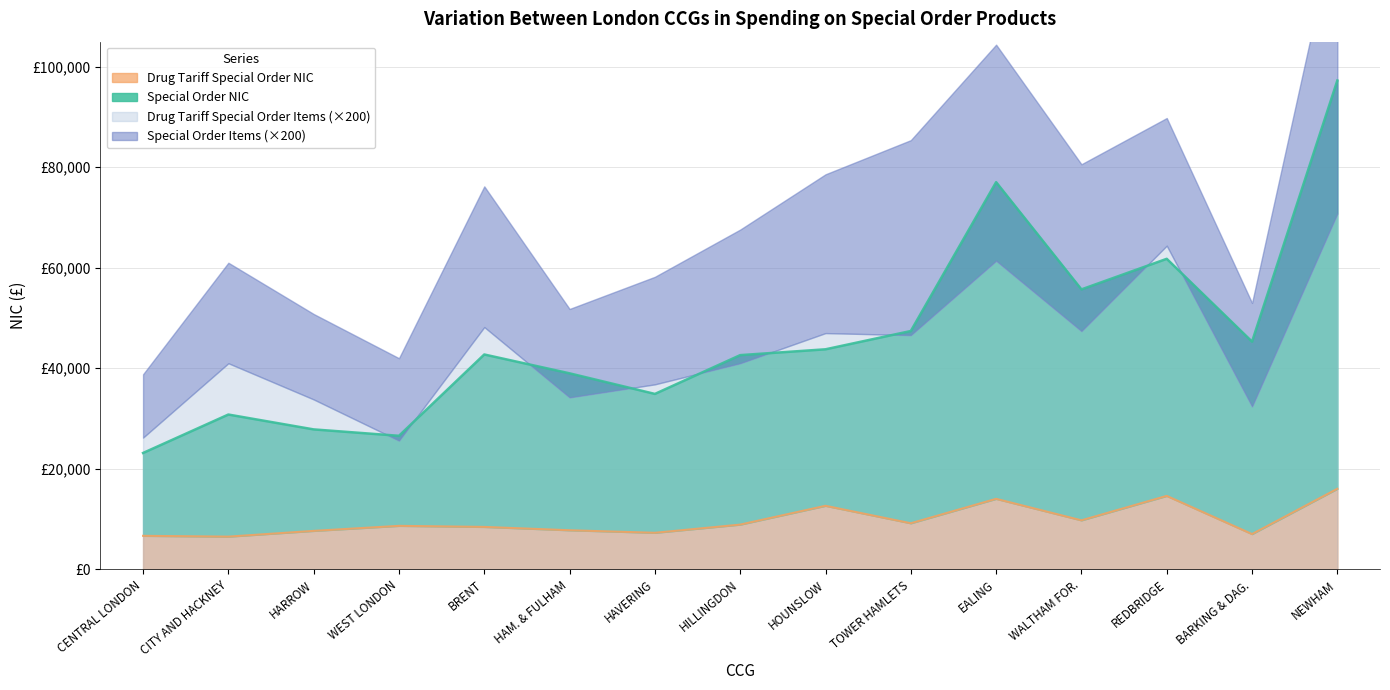

What is the label of the 13th point from the right?

HARROW